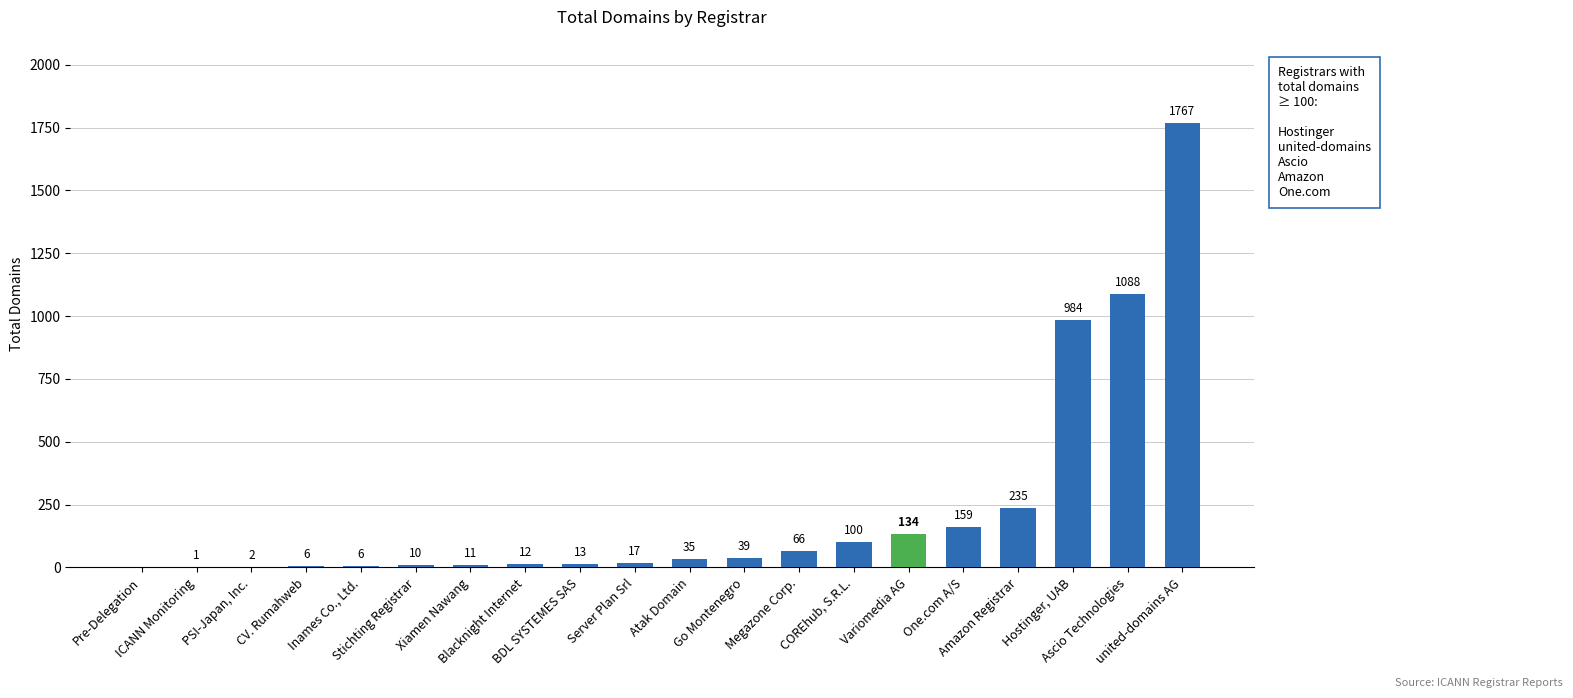

Reading left to right, extract all data points from this chart.

0	1	2	6	6	10	11	12	13	17	35	39	66	100	134	159	235	984	1088	1767